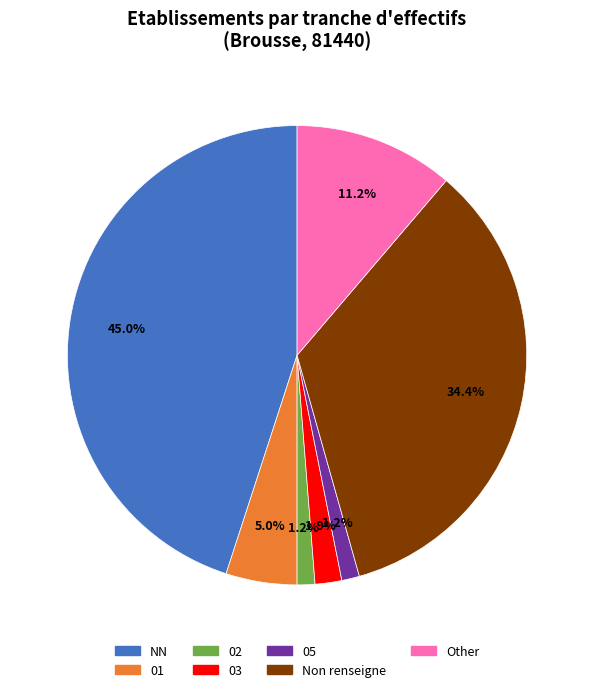

Which slice is the largest?

NN